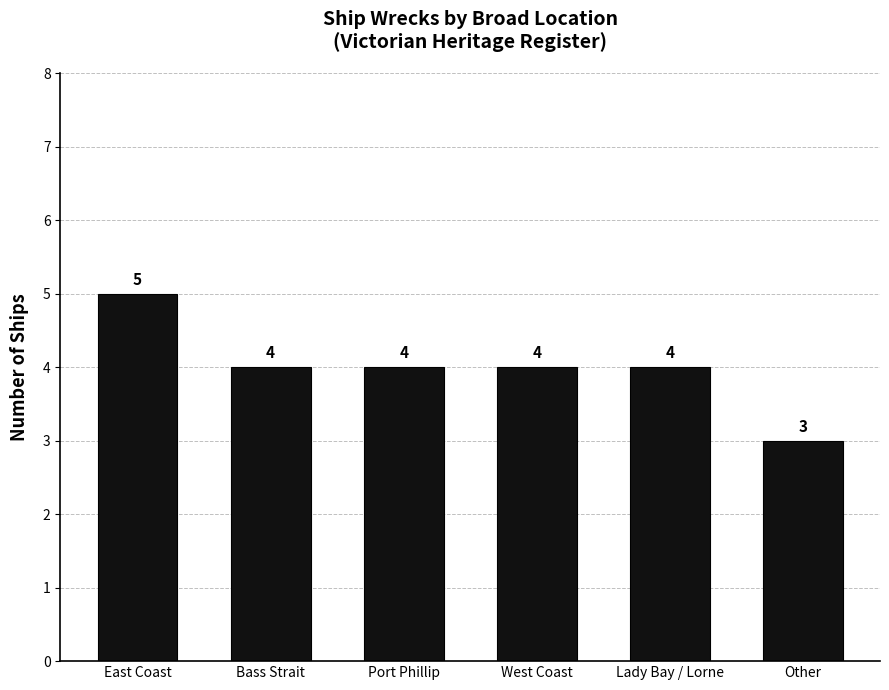

How many values are between 4 and 5?

5